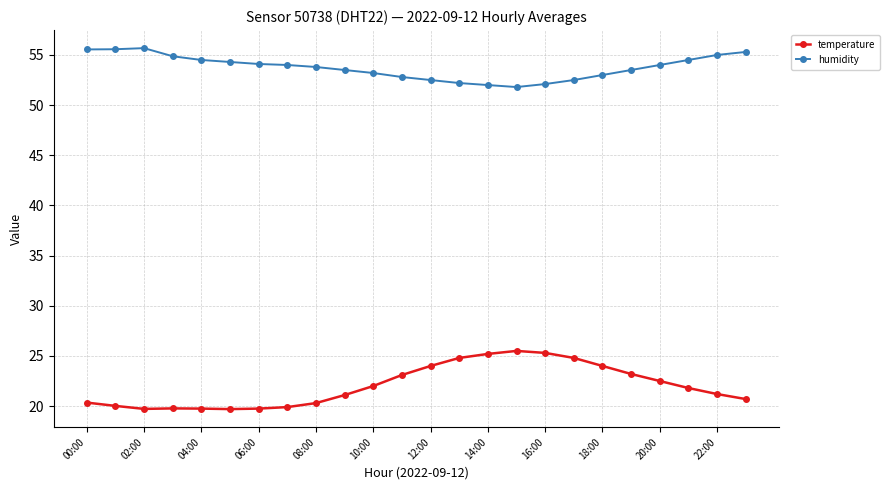

What is the value of the temperature point at the 3rd from the left?

19.7